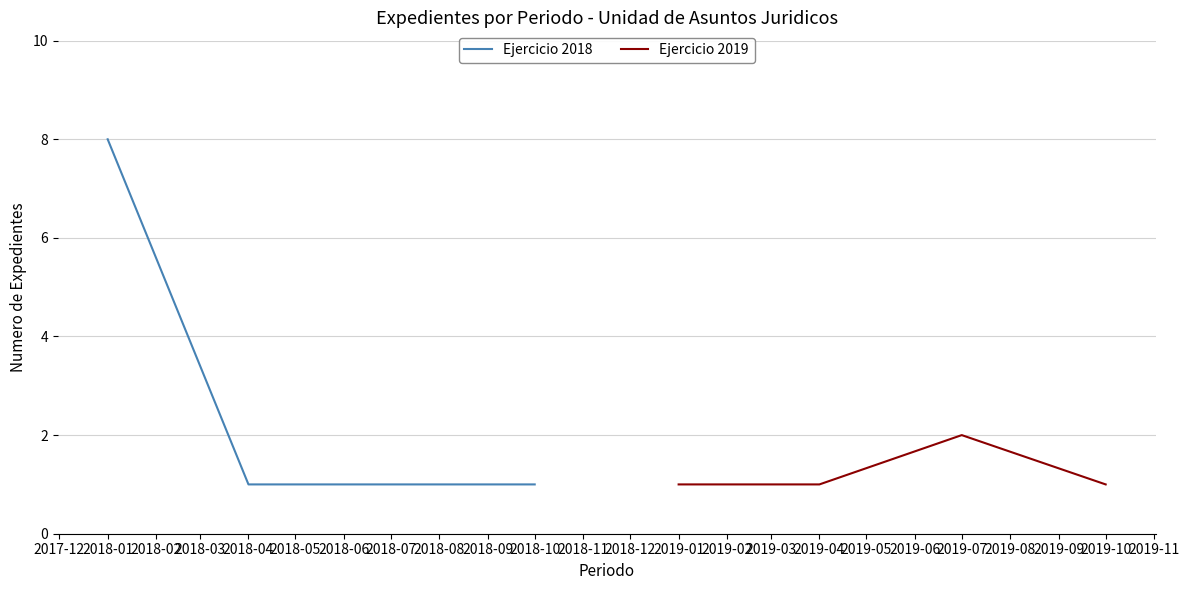

The value of Ejercicio 2018 at 2018-07 is 1. True or false?

True